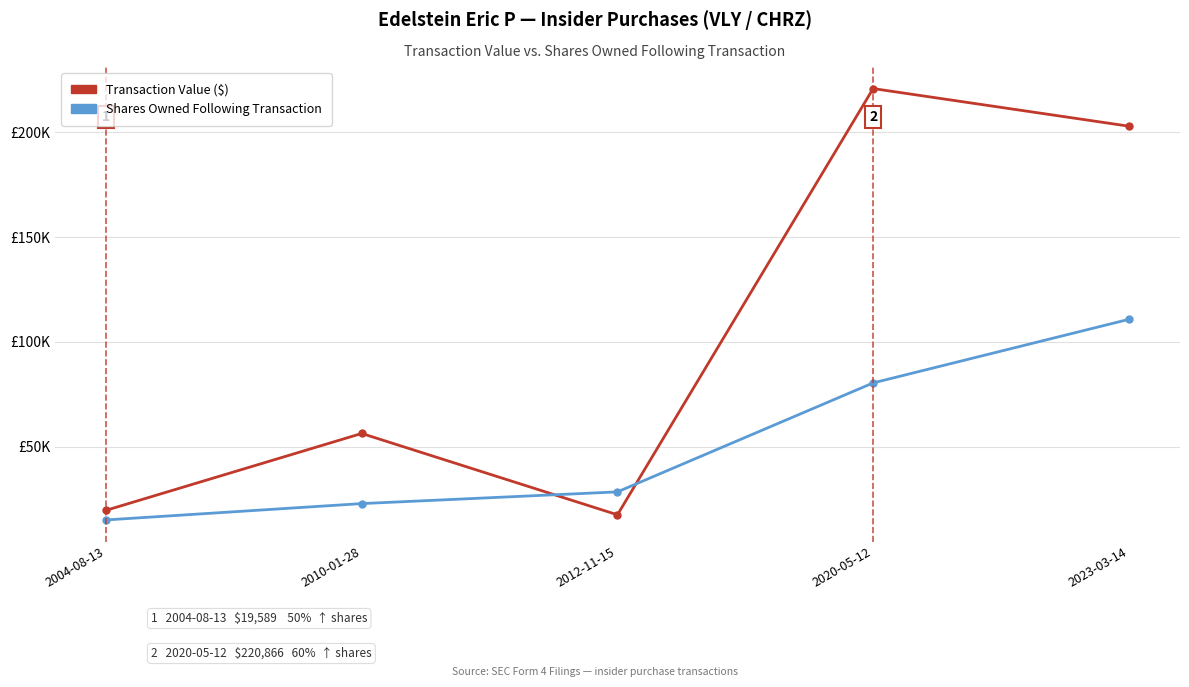

Which series changed the most between 2020-05-12 and 2023-03-14?

Shares Owned Following Transaction